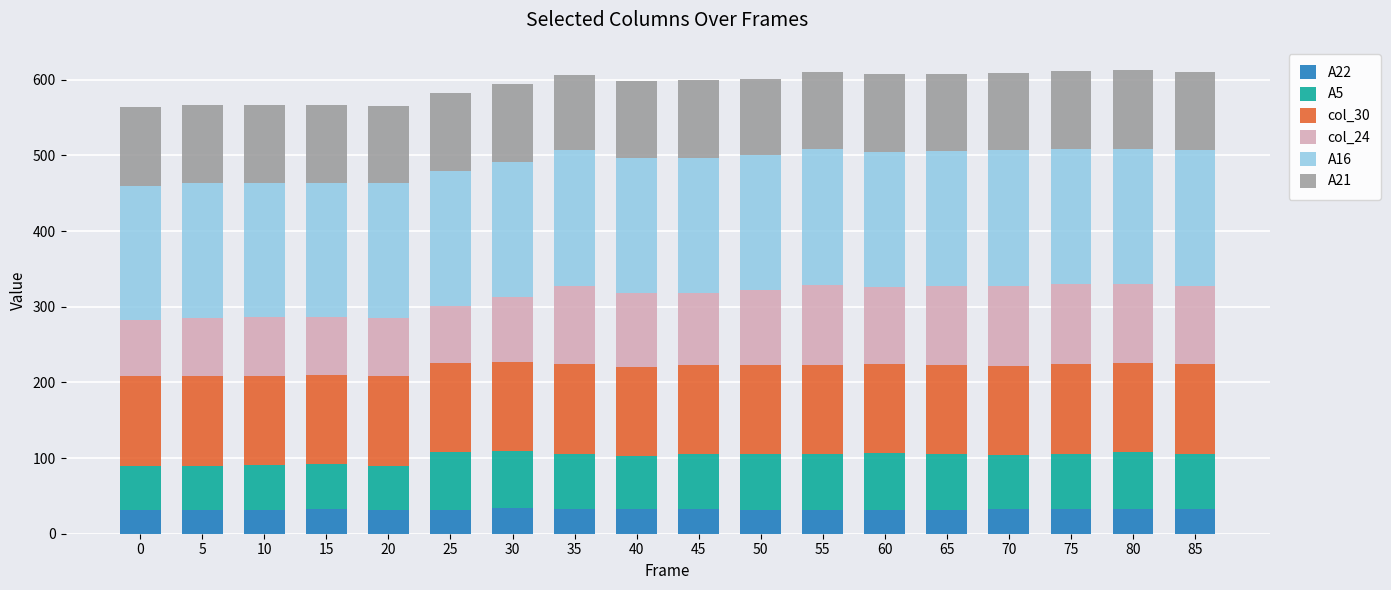

Is it true that A22 equals 31 at 25?

True